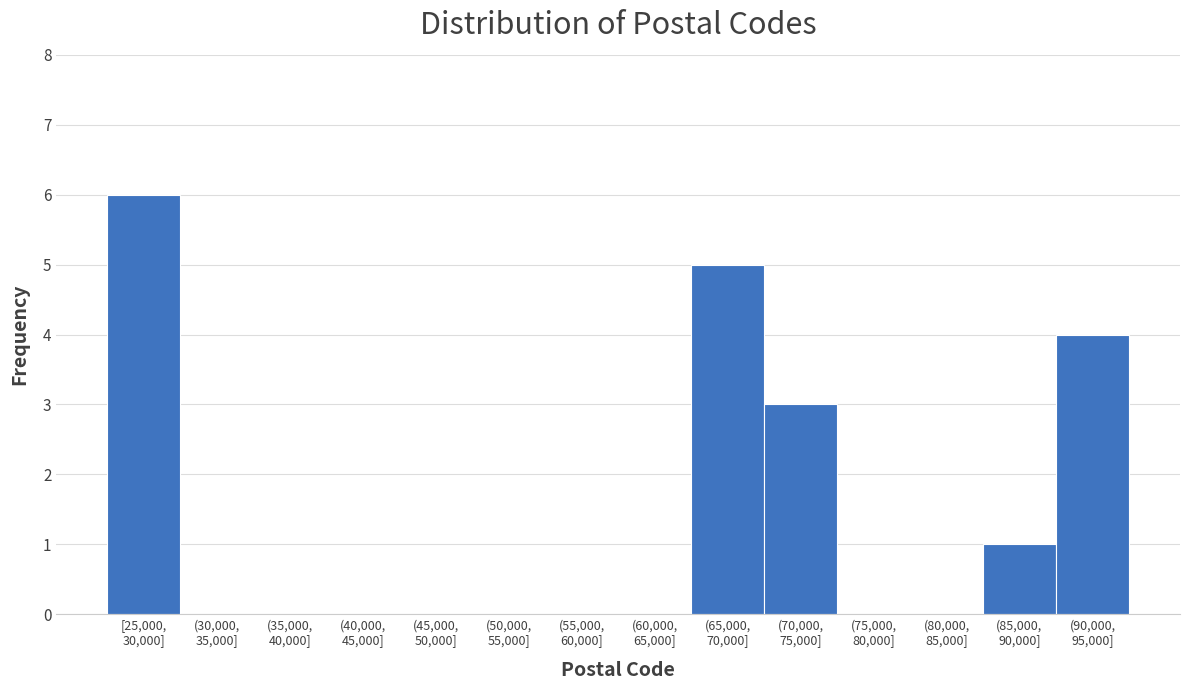

What is the greatest value displayed?

6